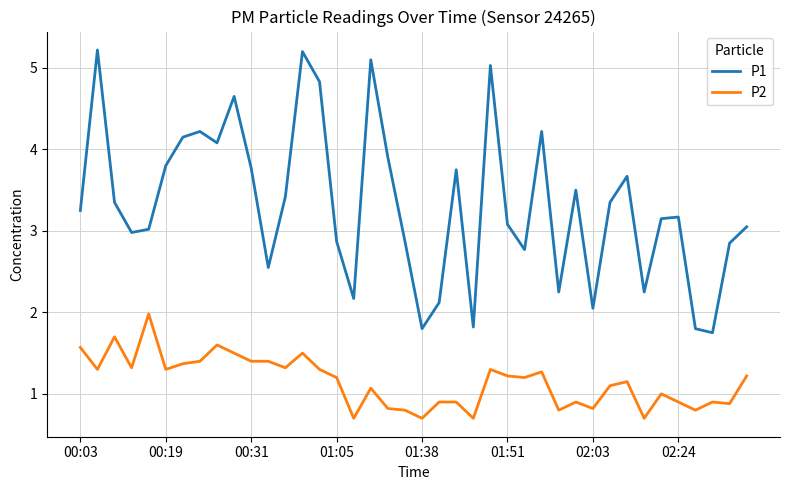

True or false: P2 and P1 cross at least once.

False